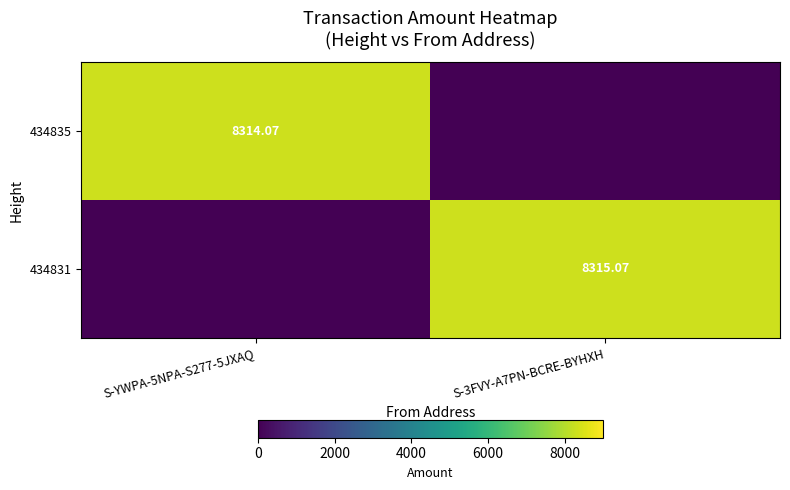

The 434835 series shows 8314.1 at S-YWPA-5NPA-S277-5JXAQ. True or false?

True